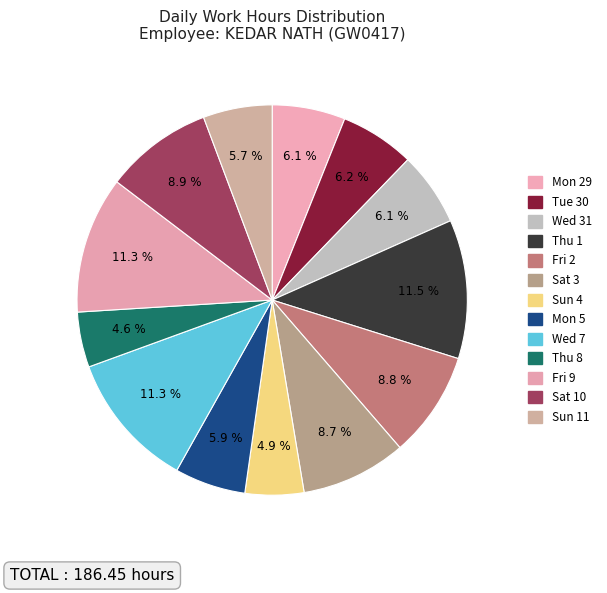

Is Thu 8 the majority of the pie?

No